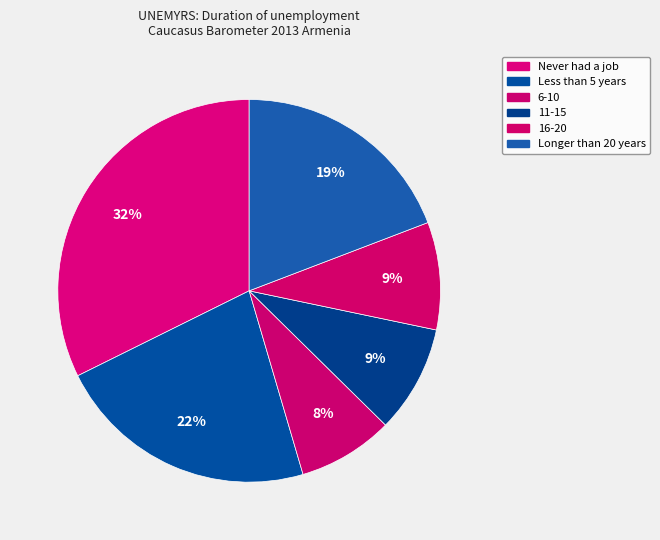

What is the largest slice in the pie chart?

Never had a job